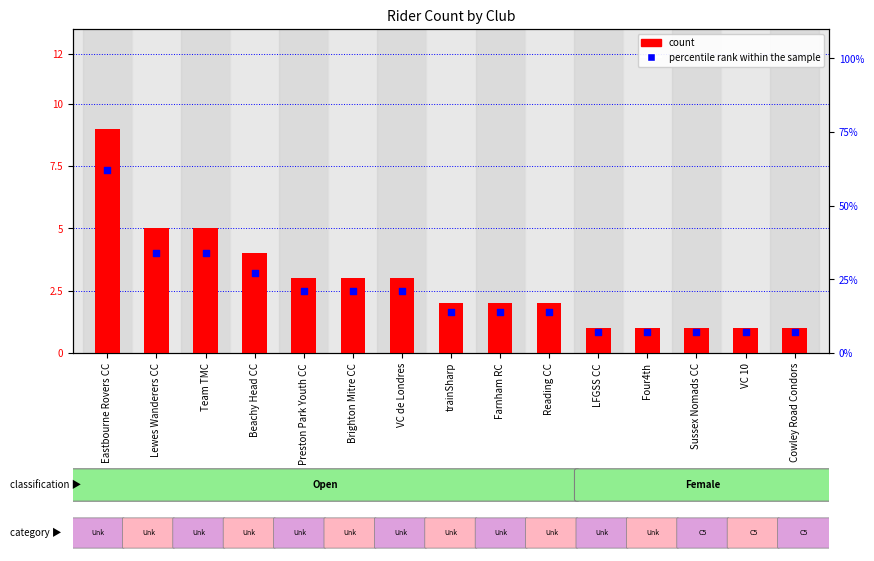

Which series reaches the maximum Y coordinate?

percentile rank within the sample